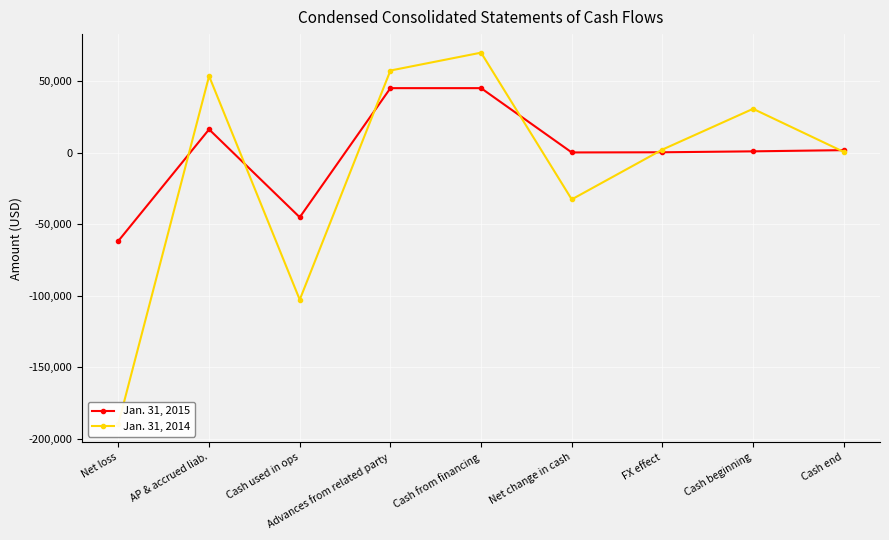

Which has a higher value, Cash from financing or AP & accrued liab.?

Cash from financing